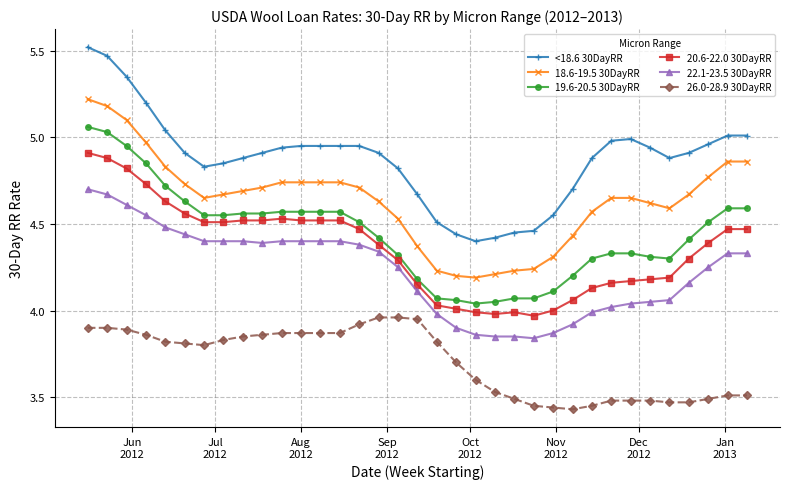

What is the difference between the second highest and second lowest values in the 18.6-19.5 30DayRR series?

1.0